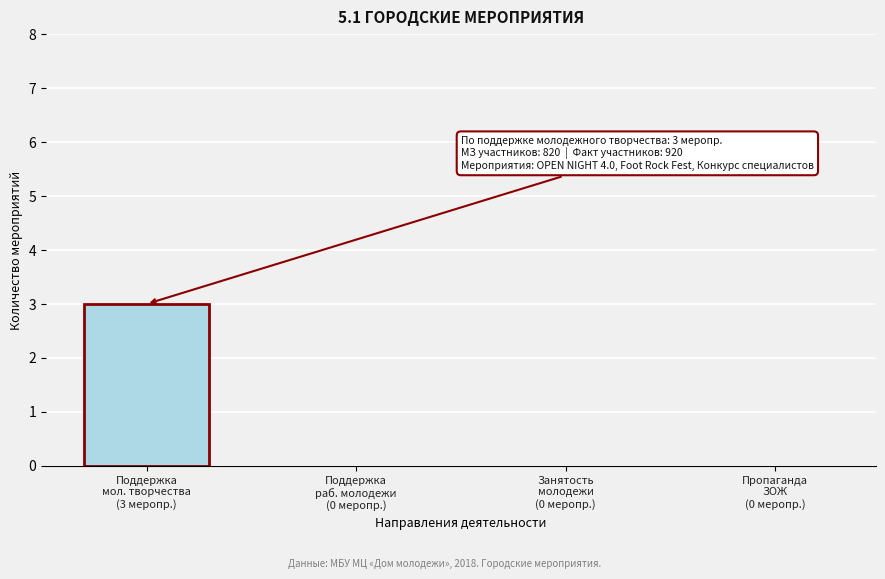

What is the maximum value shown in the chart?

3